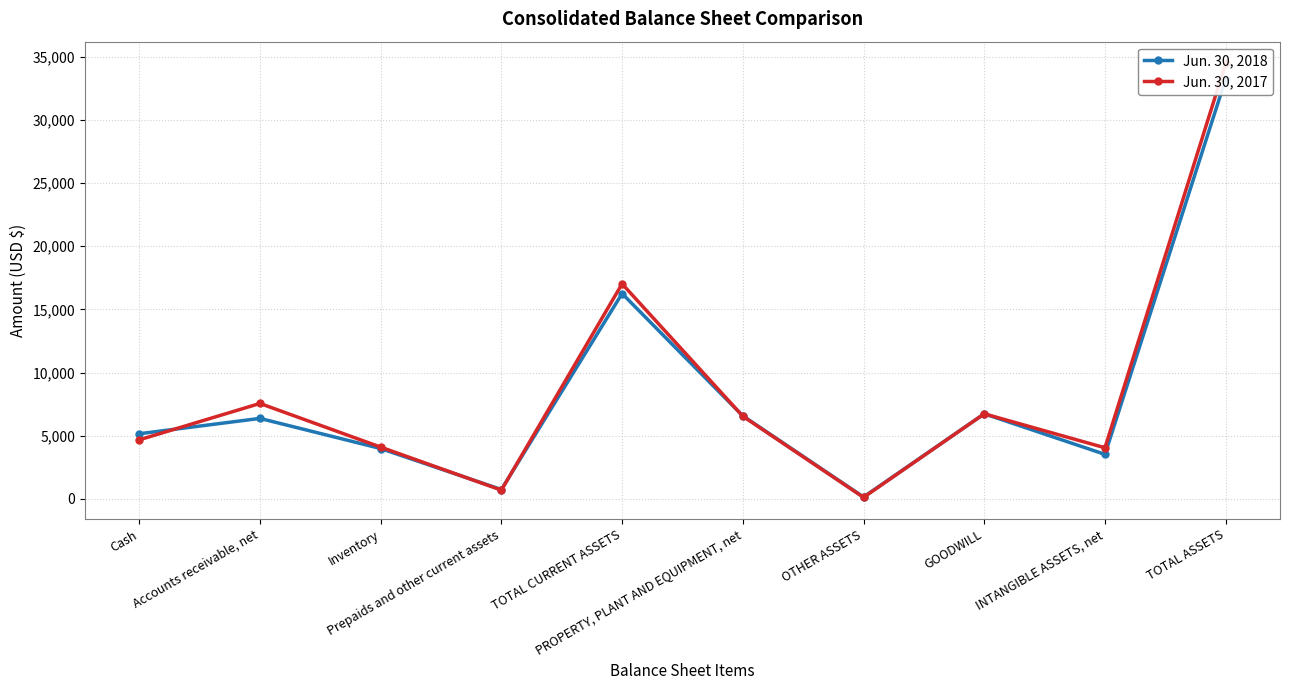

What are all the series names shown in the legend?

Jun. 30, 2018, Jun. 30, 2017